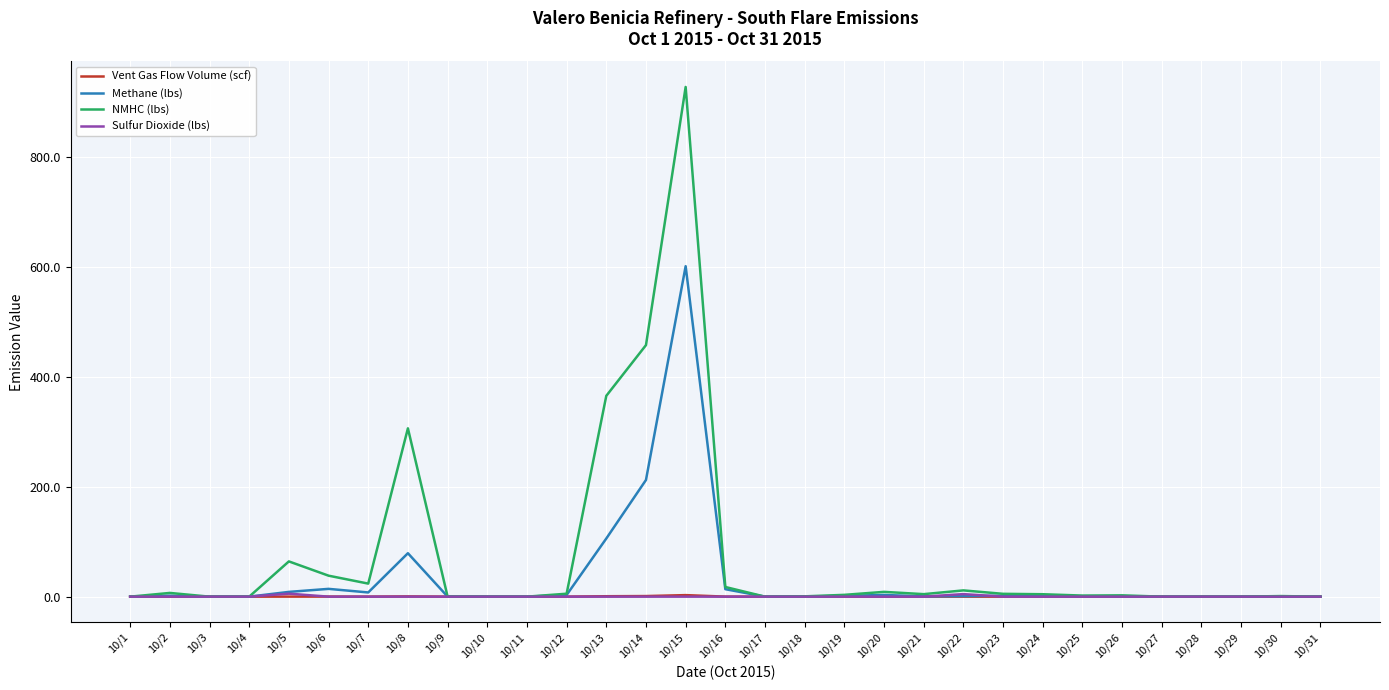

The value of Methane (lbs) at 10/14 is 212.4. True or false?

True